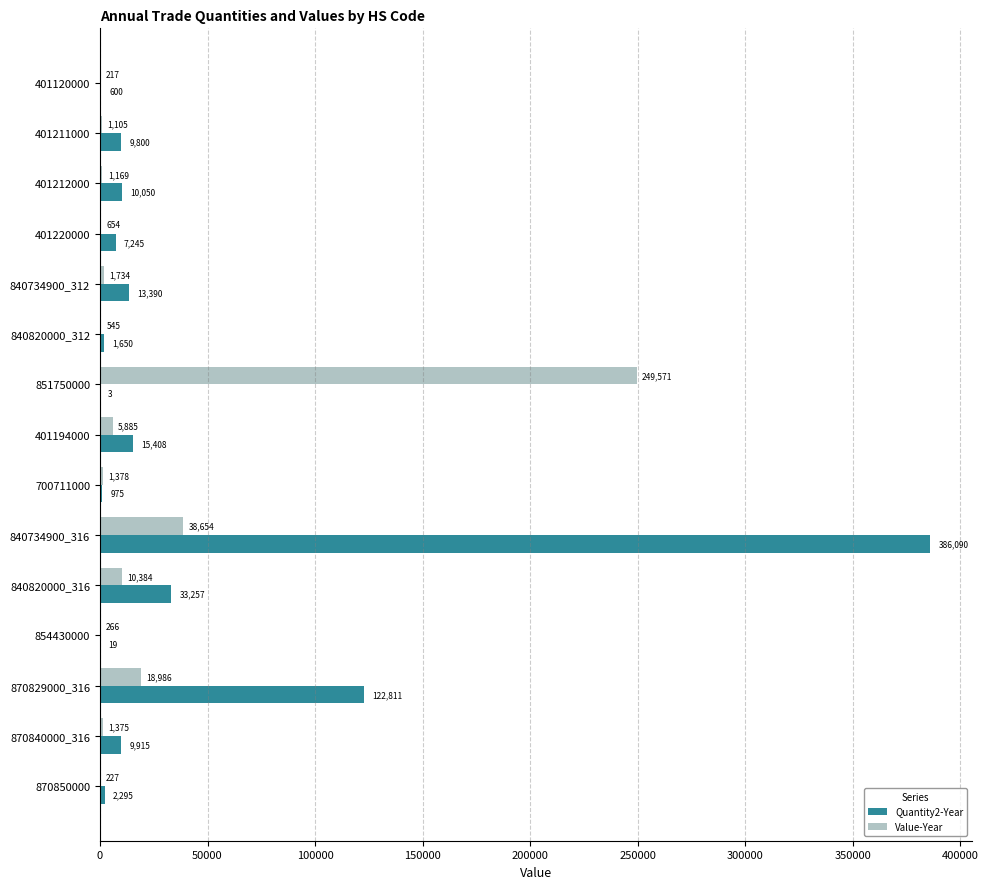

At which label is Quantity2-Year closest to 193046?

870829000_316